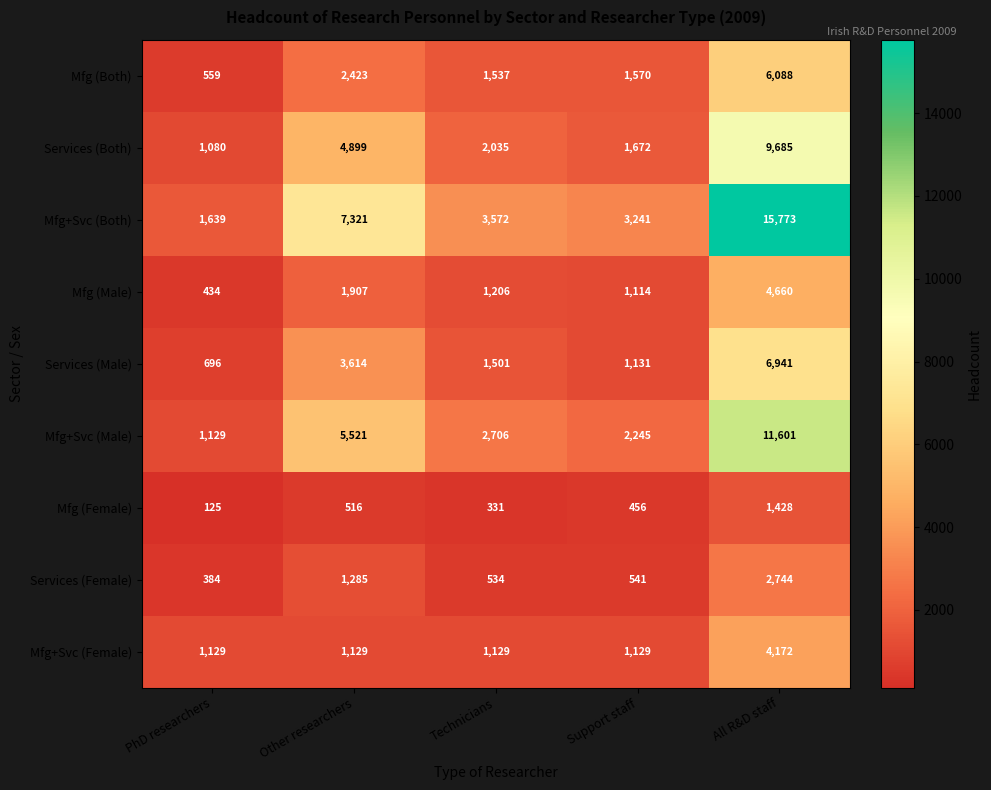

Which series changed the most between Technicians and All R&D staff?

Mfg+Svc (Both)